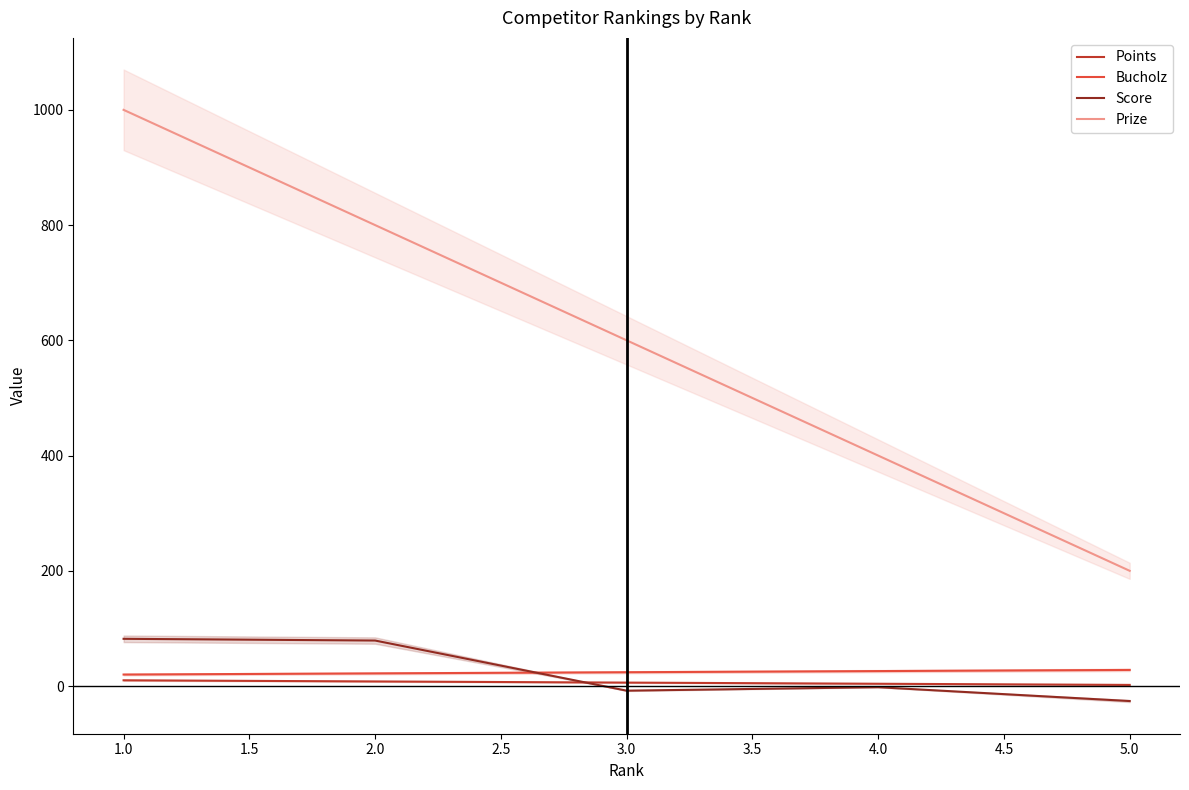

What is the lowest value of the Score series?

-26